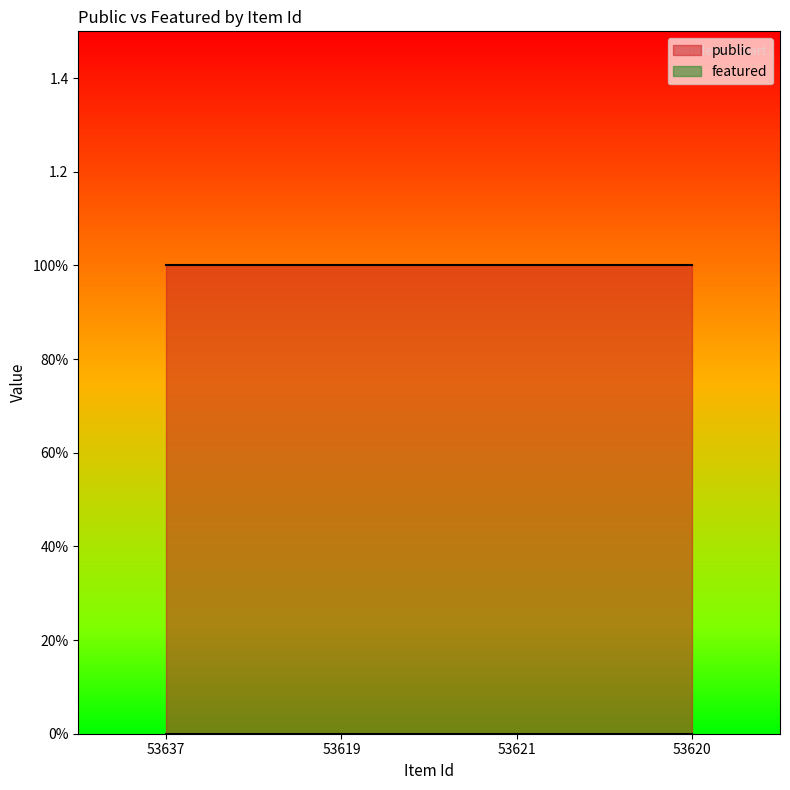

True or false: featured has a value of 0 at 53637.

True